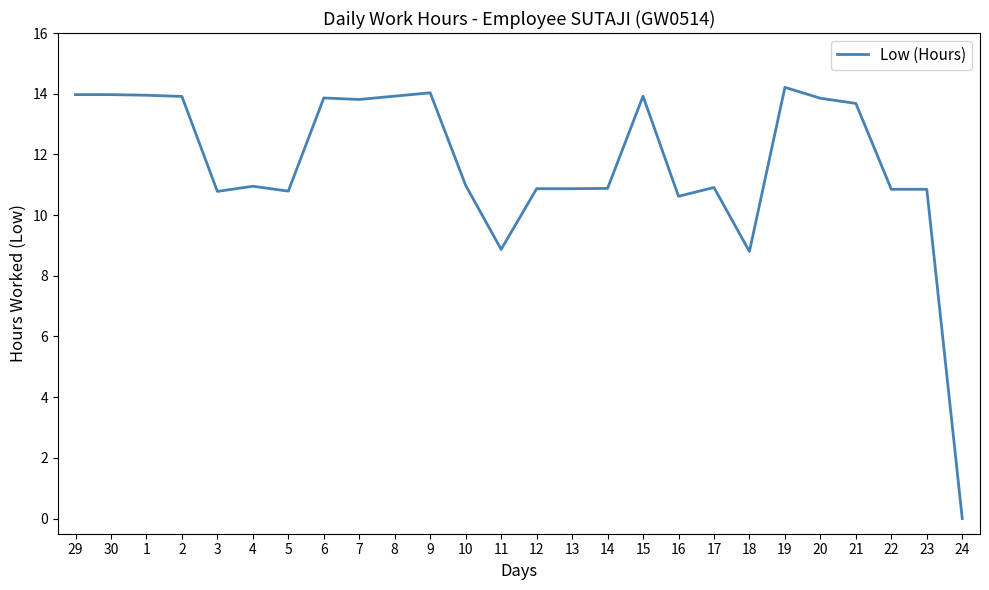

What is the difference between the maximum and second lowest values?

5.4